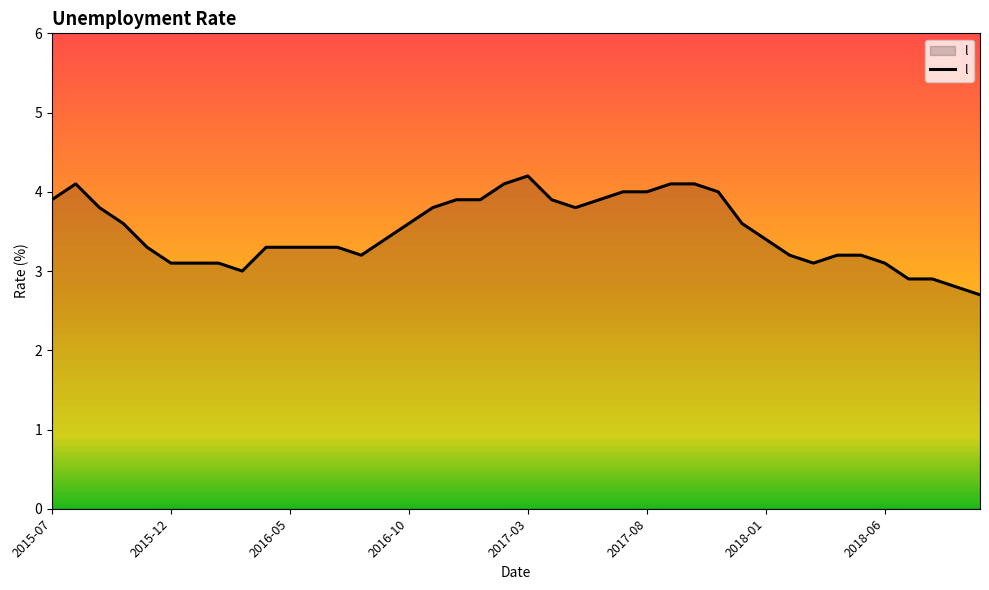

What is the maximum value shown in the chart?

4.2